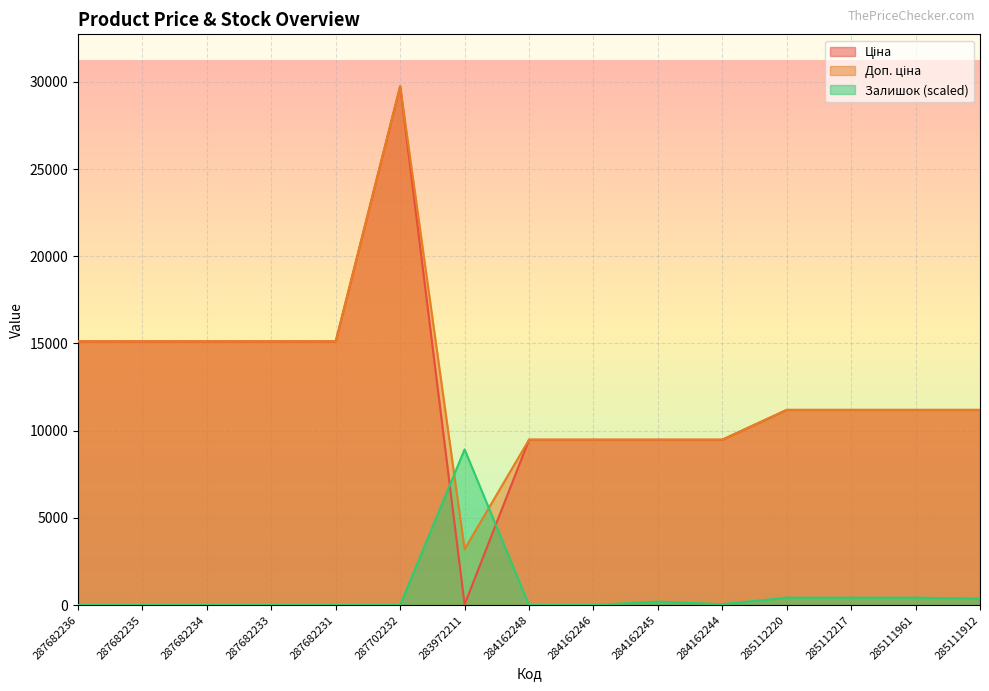

True or false: Залишок has more than 1 interior local peaks.

True